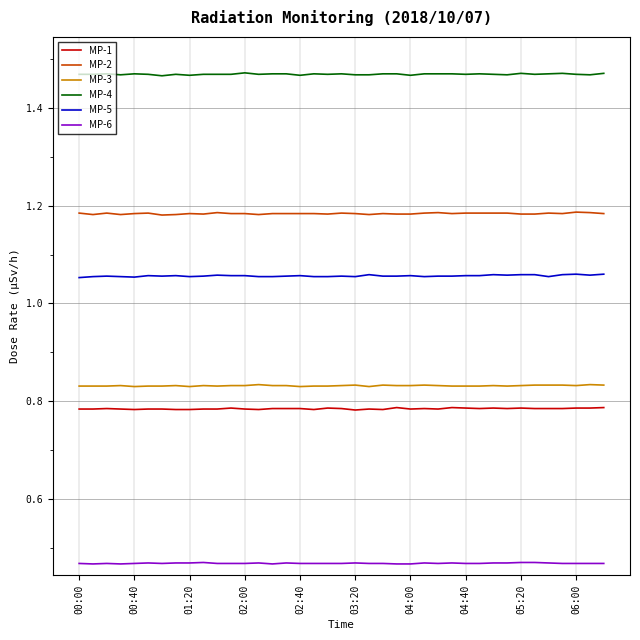

True or false: MP-3 and MP-2 intersect in this chart.

False